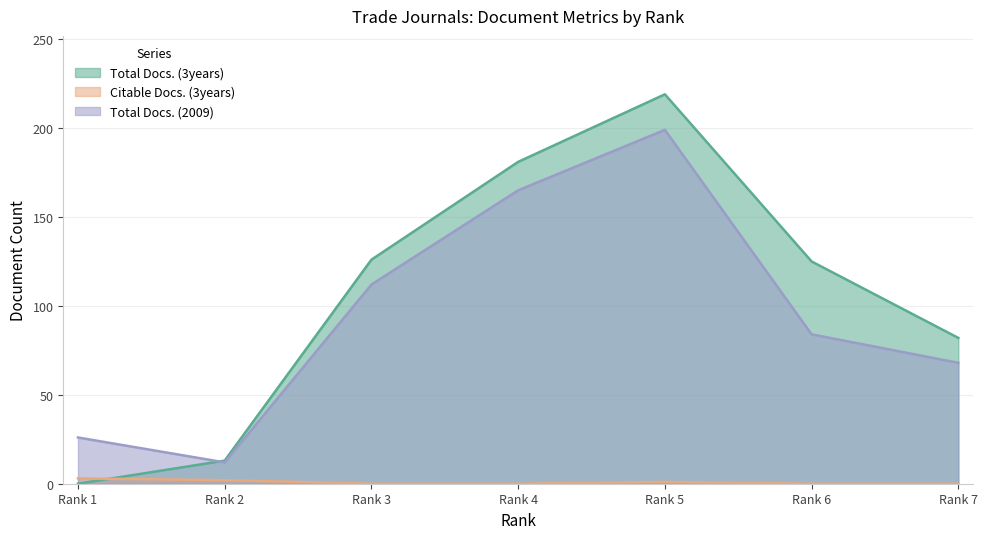

Where is Total Docs. (3years) nearest to the value 109?

Rank 6